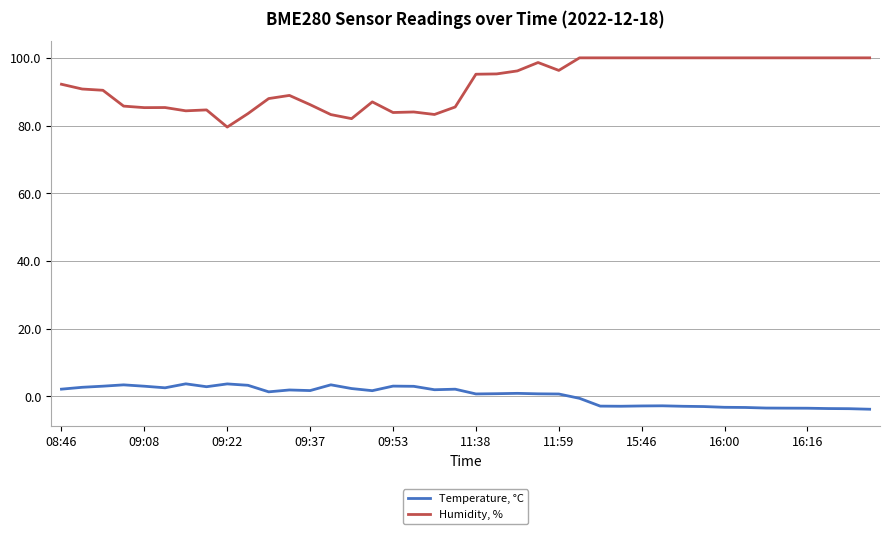

What is the highest value of the Temperature, °C series?

3.7